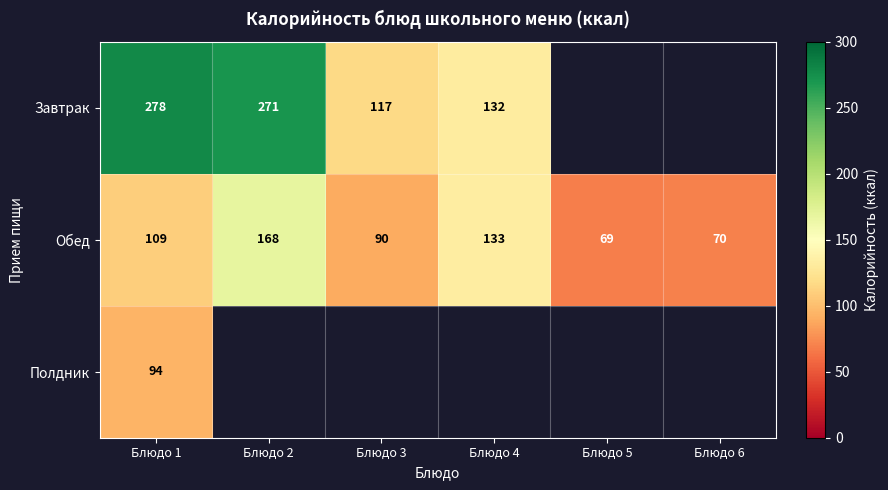

Between Блюдо 3 and Блюдо 4, which is larger?

Блюдо 4